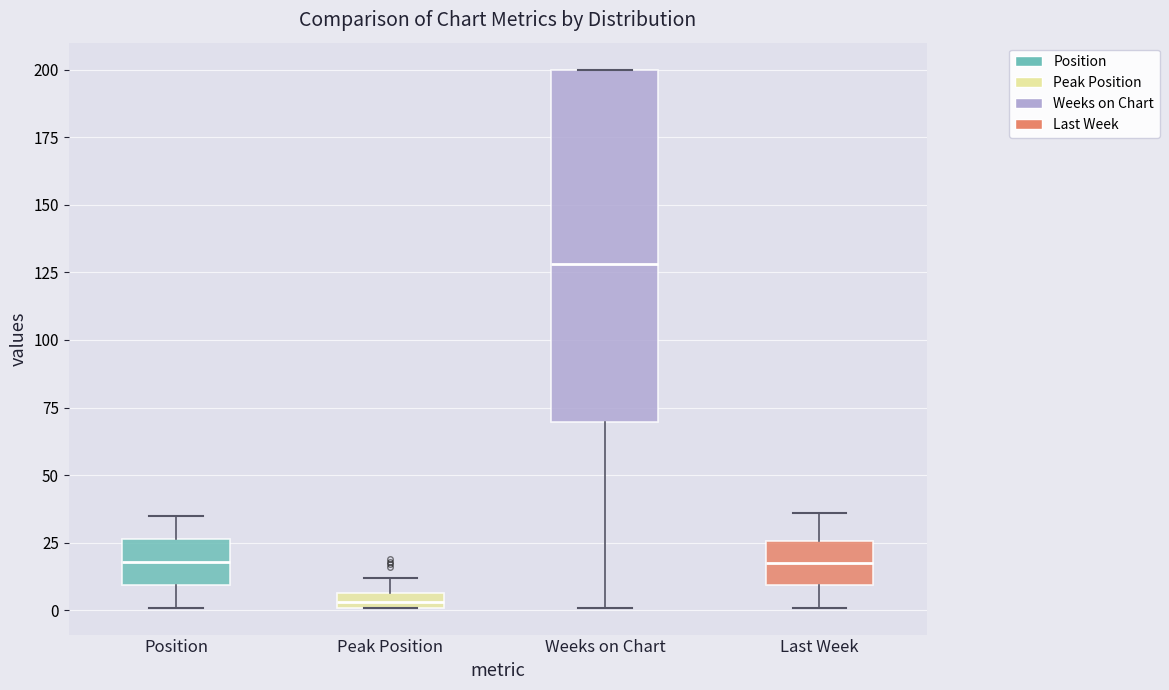

Which box's median line is the lowest?

Peak Position